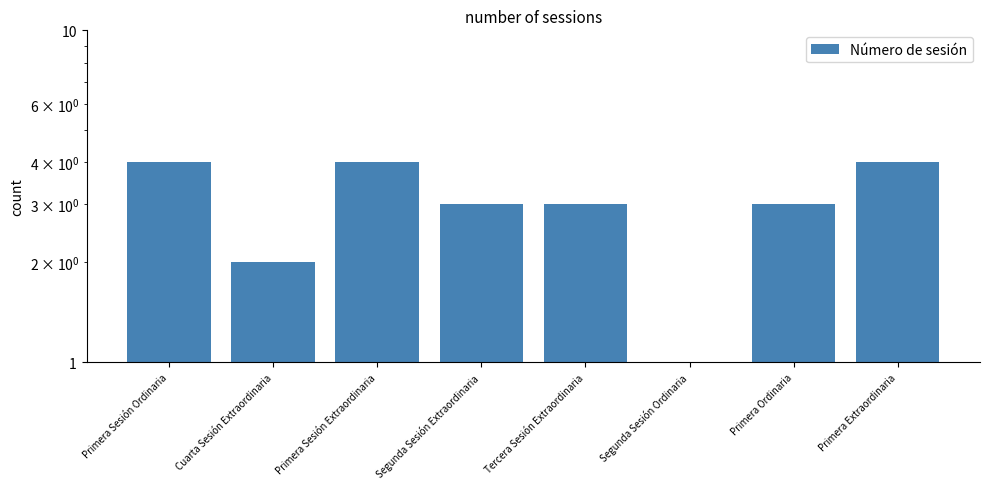

Reading right to left, what are all the values shown in this chart?

4	3	1	3	3	4	2	4